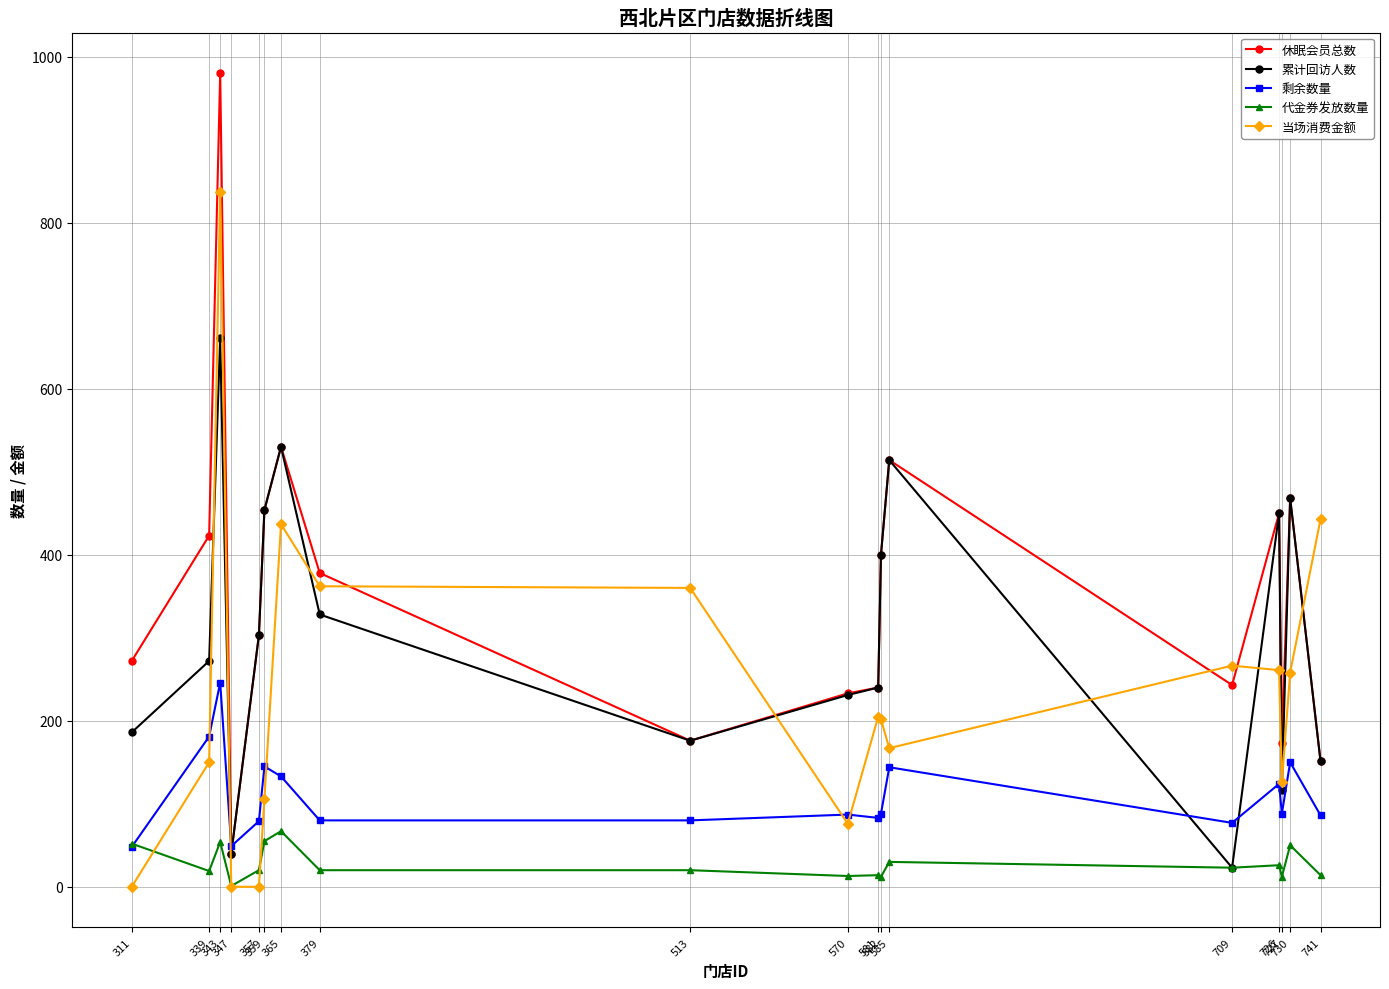

Where do 代金券发放数量 and 剩余数量 first cross each other?

311 and 339